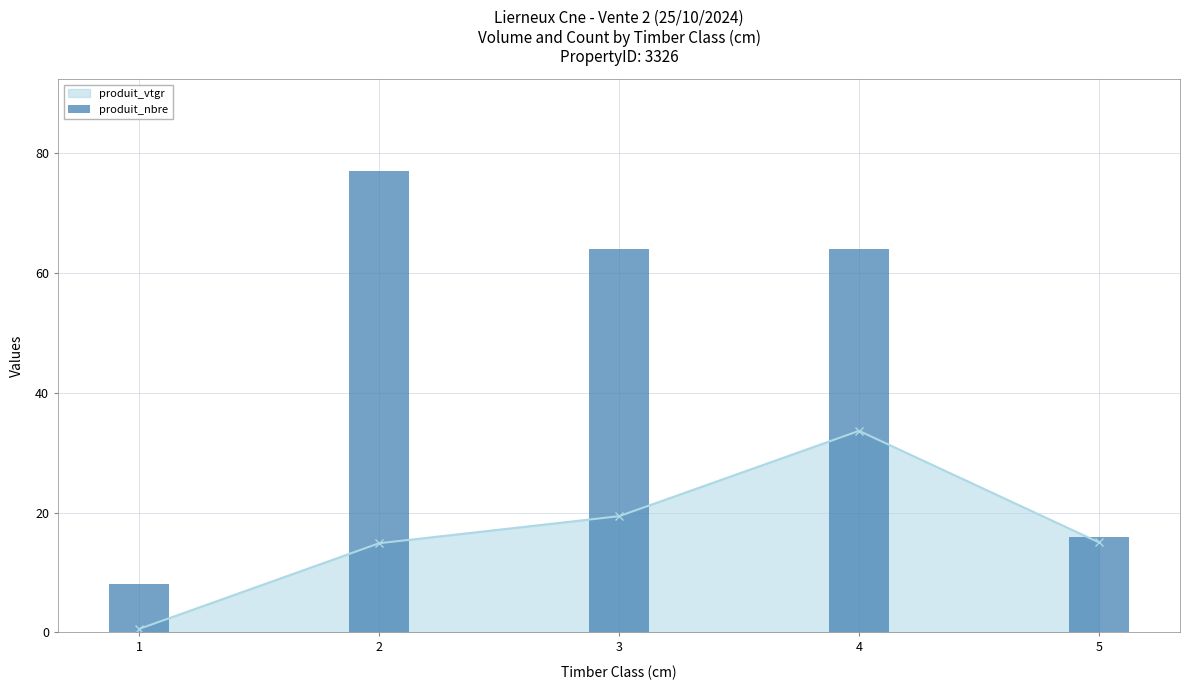

At which label does produit_vtgr reach its peak?

4